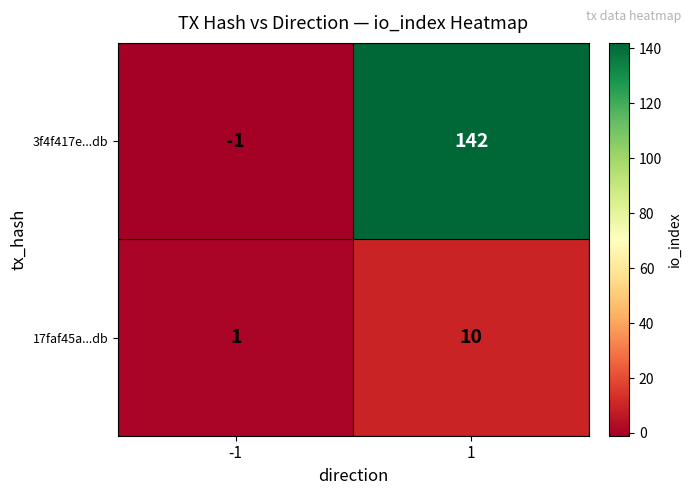

What is the sum of all 3f4f417e...db values?

141